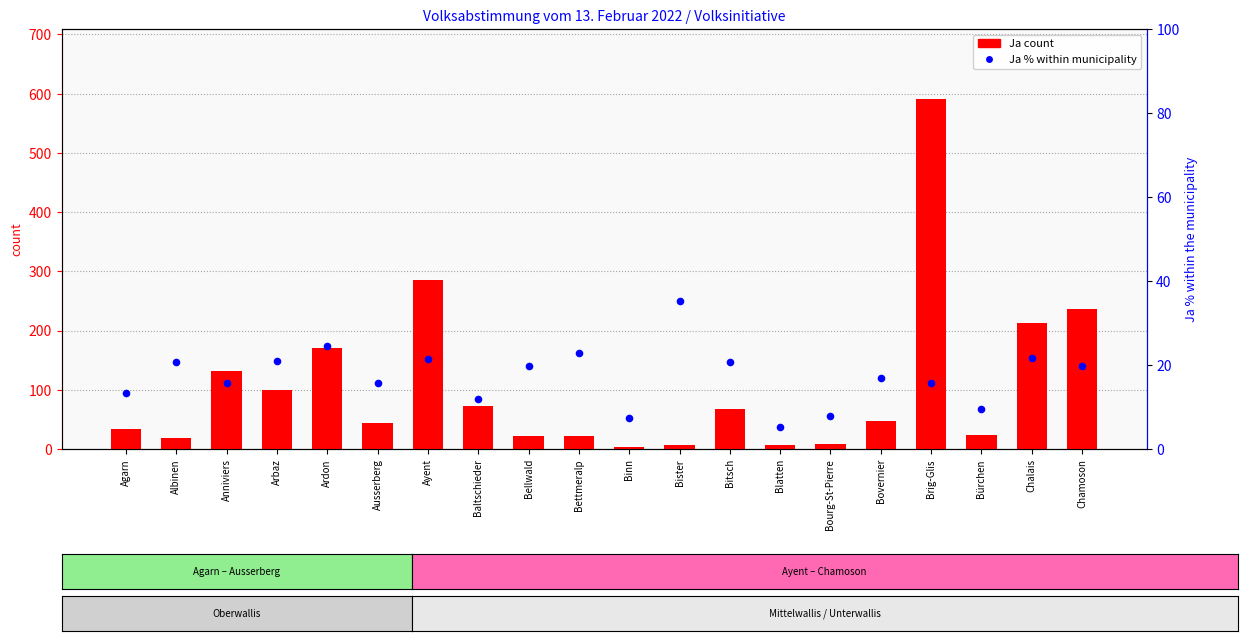

Which series has the largest Y range (max minus min)?

Ja count